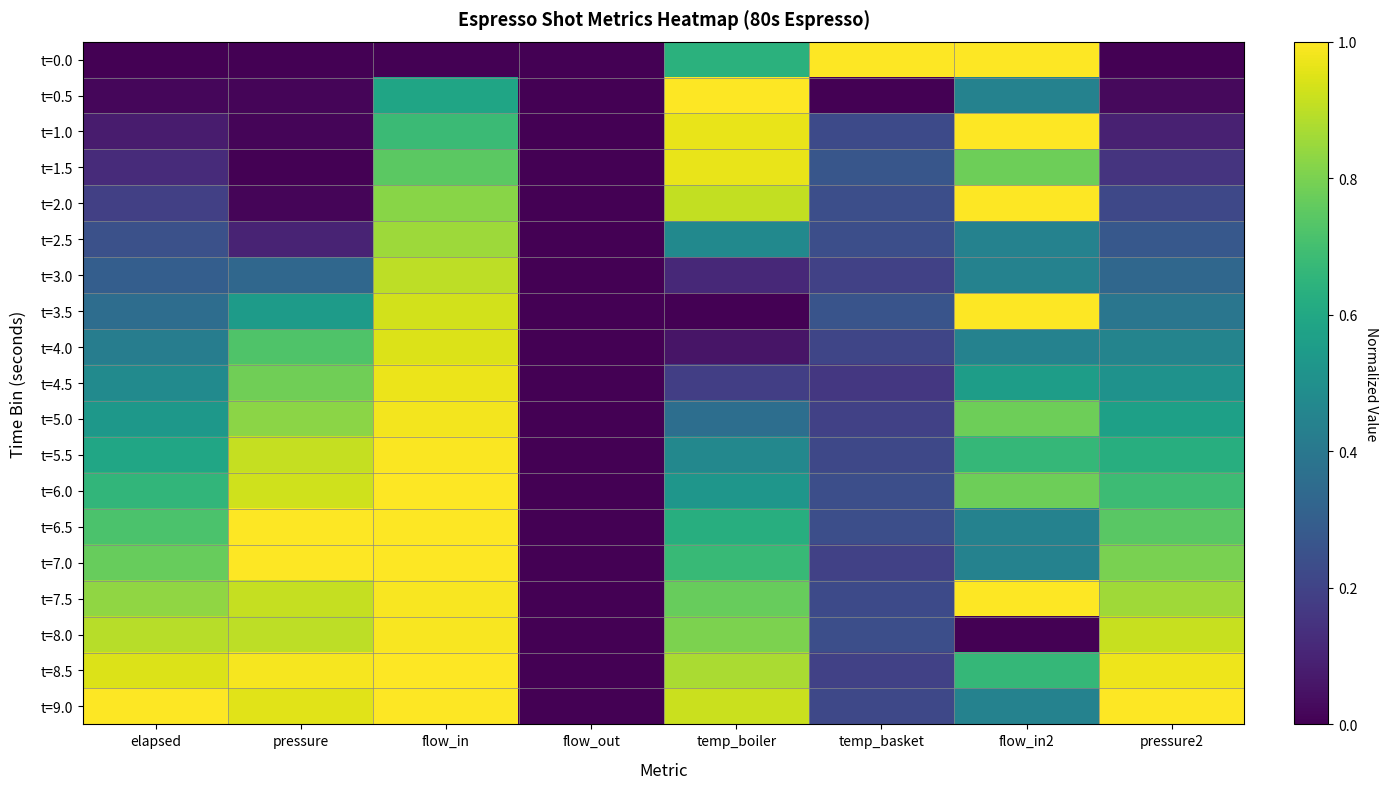

Reading left to right, extract all data points from this chart.

t=0.0: elapsed=0.0	pressure=0.0	flow_in=0.0	flow_out=0.0	temp_boiler=0.6	temp_basket=1.0	flow_in2=1.0	pressure2=0.0
t=0.5: elapsed=0.0	pressure=0.0	flow_in=0.6	flow_out=0.0	temp_boiler=1.0	temp_basket=0.0	flow_in2=0.4	pressure2=0.0
t=1.0: elapsed=0.1	pressure=0.0	flow_in=0.7	flow_out=0.0	temp_boiler=1.0	temp_basket=0.2	flow_in2=1.0	pressure2=0.1
t=1.5: elapsed=0.1	pressure=0.0	flow_in=0.7	flow_out=0.0	temp_boiler=1.0	temp_basket=0.3	flow_in2=0.8	pressure2=0.2
t=2.0: elapsed=0.2	pressure=0.0	flow_in=0.8	flow_out=0.0	temp_boiler=0.9	temp_basket=0.2	flow_in2=1.0	pressure2=0.2
t=2.5: elapsed=0.2	pressure=0.1	flow_in=0.9	flow_out=0.0	temp_boiler=0.5	temp_basket=0.2	flow_in2=0.4	pressure2=0.3
t=3.0: elapsed=0.3	pressure=0.3	flow_in=0.9	flow_out=0.0	temp_boiler=0.1	temp_basket=0.2	flow_in2=0.4	pressure2=0.3
t=3.5: elapsed=0.4	pressure=0.6	flow_in=0.9	flow_out=0.0	temp_boiler=0.0	temp_basket=0.3	flow_in2=1.0	pressure2=0.4
t=4.0: elapsed=0.4	pressure=0.7	flow_in=0.9	flow_out=0.0	temp_boiler=0.1	temp_basket=0.2	flow_in2=0.4	pressure2=0.5
t=4.5: elapsed=0.5	pressure=0.8	flow_in=1.0	flow_out=0.0	temp_boiler=0.2	temp_basket=0.2	flow_in2=0.6	pressure2=0.5
t=5.0: elapsed=0.5	pressure=0.8	flow_in=1.0	flow_out=0.0	temp_boiler=0.4	temp_basket=0.2	flow_in2=0.8	pressure2=0.6
t=5.5: elapsed=0.6	pressure=0.9	flow_in=1.0	flow_out=0.0	temp_boiler=0.5	temp_basket=0.2	flow_in2=0.7	pressure2=0.6
t=6.0: elapsed=0.7	pressure=0.9	flow_in=1.0	flow_out=0.0	temp_boiler=0.5	temp_basket=0.2	flow_in2=0.8	pressure2=0.7
t=6.5: elapsed=0.7	pressure=1.0	flow_in=1.0	flow_out=0.0	temp_boiler=0.6	temp_basket=0.2	flow_in2=0.4	pressure2=0.7
t=7.0: elapsed=0.8	pressure=1.0	flow_in=1.0	flow_out=0.0	temp_boiler=0.7	temp_basket=0.2	flow_in2=0.4	pressure2=0.8
t=7.5: elapsed=0.8	pressure=0.9	flow_in=1.0	flow_out=0.0	temp_boiler=0.8	temp_basket=0.2	flow_in2=1.0	pressure2=0.9
t=8.0: elapsed=0.9	pressure=0.9	flow_in=1.0	flow_out=0.0	temp_boiler=0.8	temp_basket=0.2	flow_in2=0.0	pressure2=0.9
t=8.5: elapsed=0.9	pressure=1.0	flow_in=1.0	flow_out=0.0	temp_boiler=0.9	temp_basket=0.2	flow_in2=0.7	pressure2=1.0
t=9.0: elapsed=1.0	pressure=1.0	flow_in=1.0	flow_out=0.0	temp_boiler=0.9	temp_basket=0.2	flow_in2=0.4	pressure2=1.0